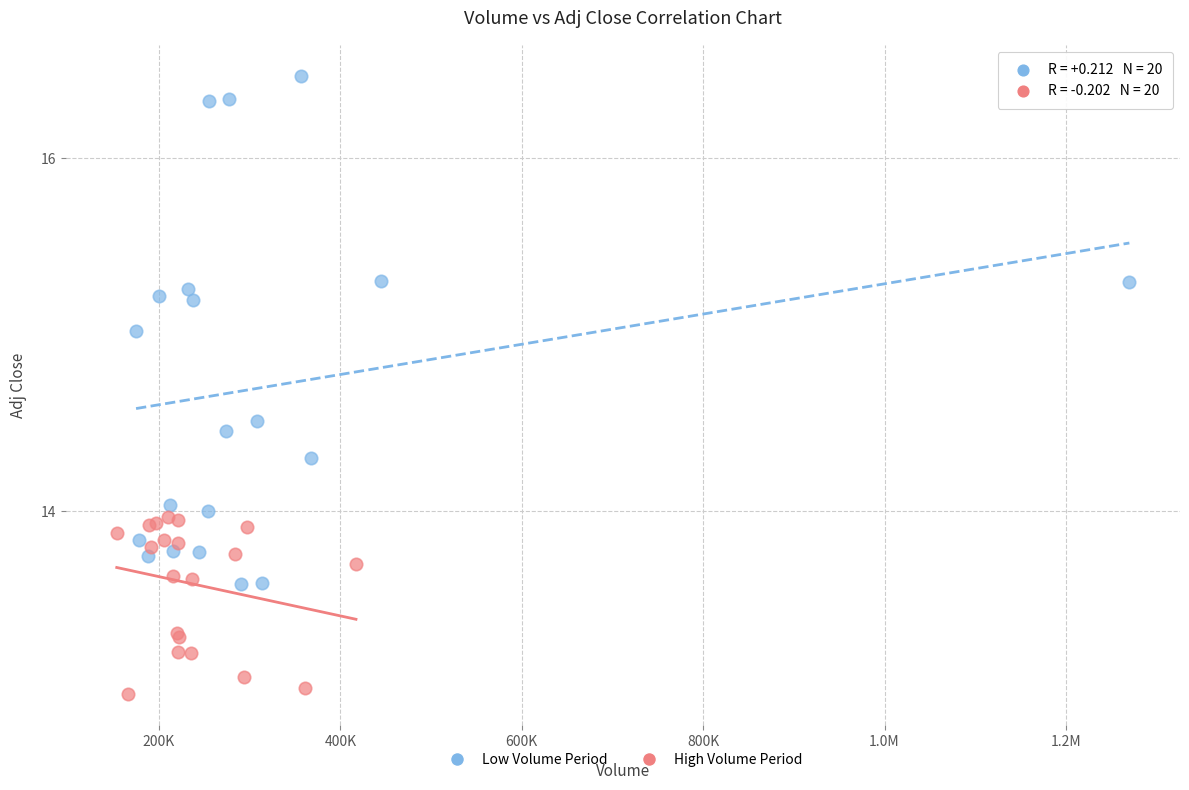

Which series reaches the maximum Y coordinate?

Low Volume Period